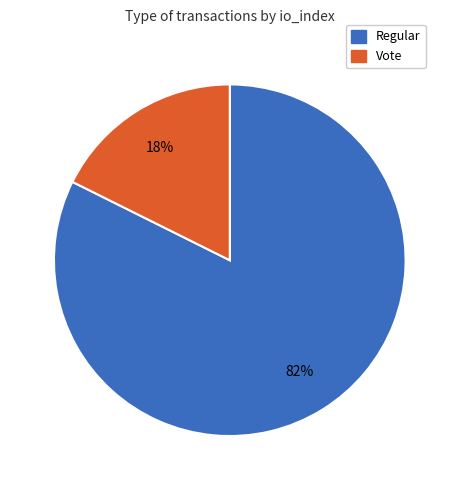

What is the largest slice in the pie chart?

Regular